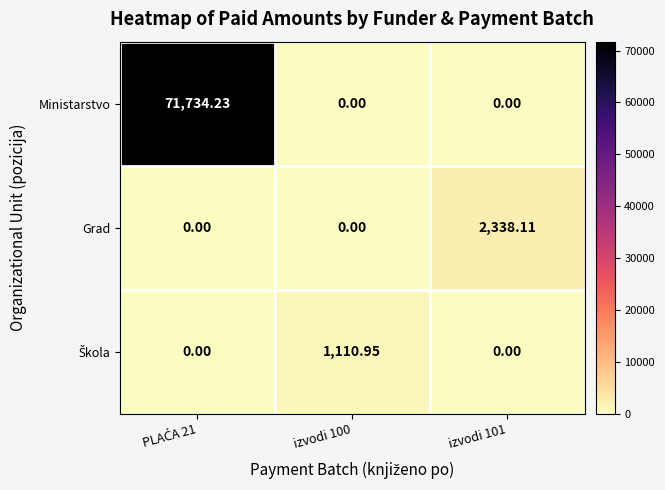

Which series has the largest total across all categories?

Ministarstvo